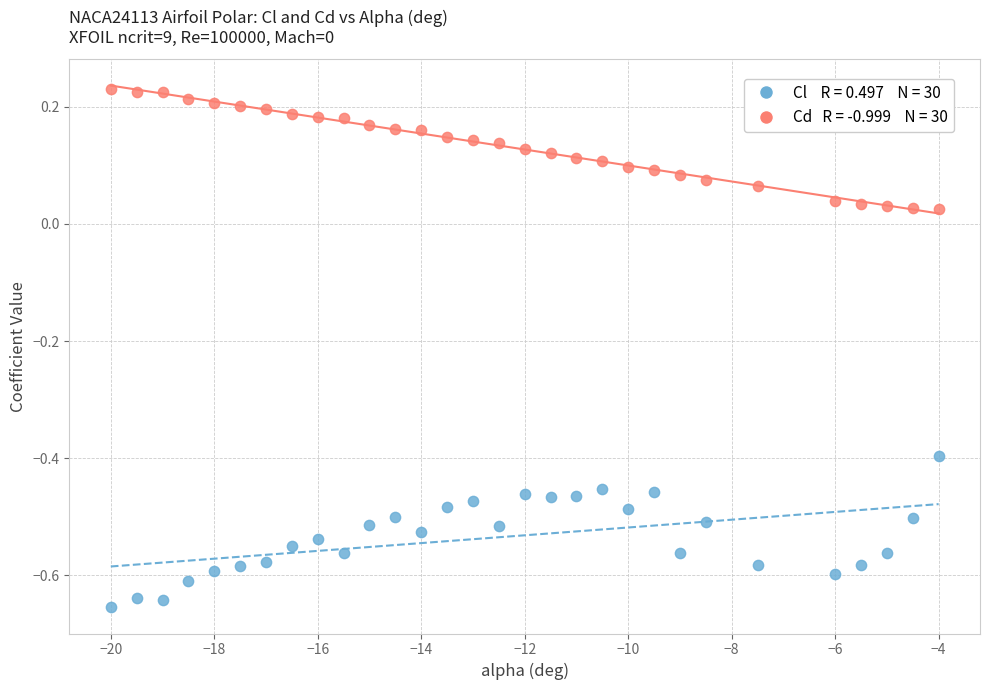

Across all data points, what is the range of Y values (max minus min)?

0.9